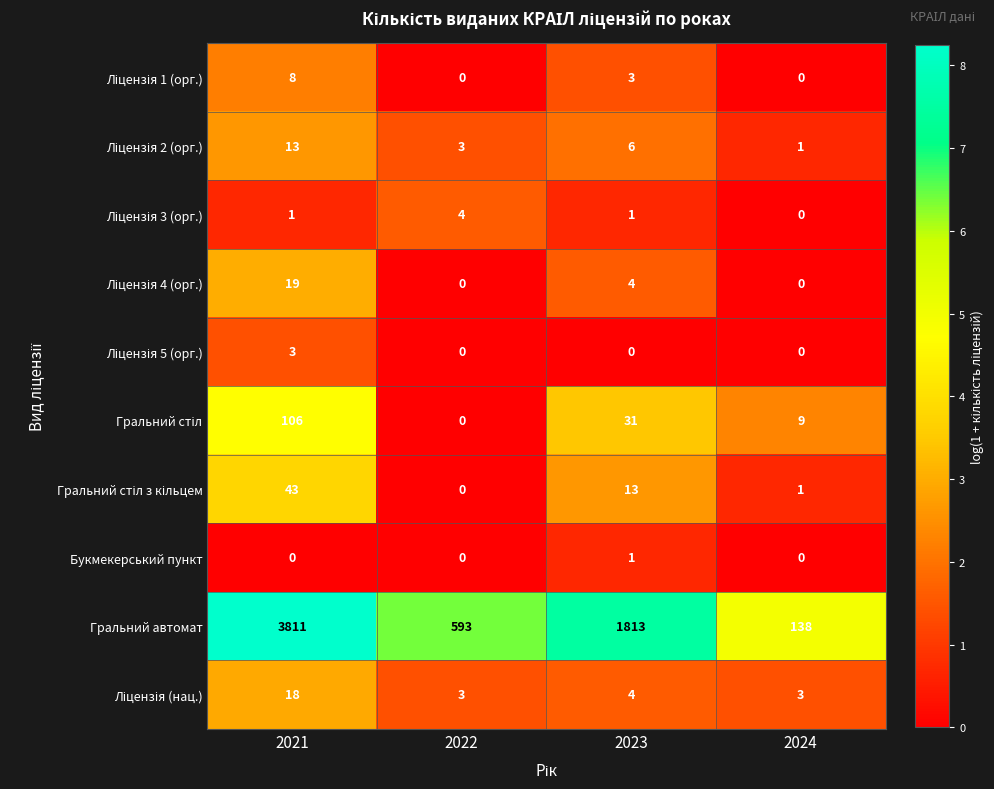

What is the total value across all series at 2023?

1876